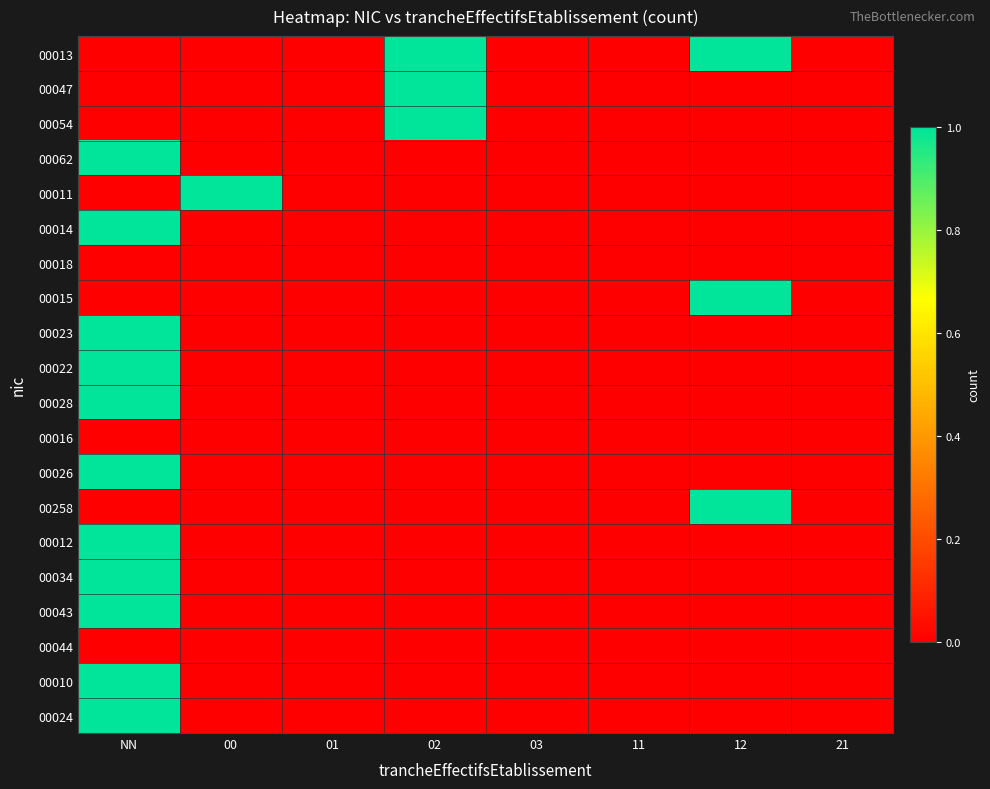

What is the greatest value displayed?

1